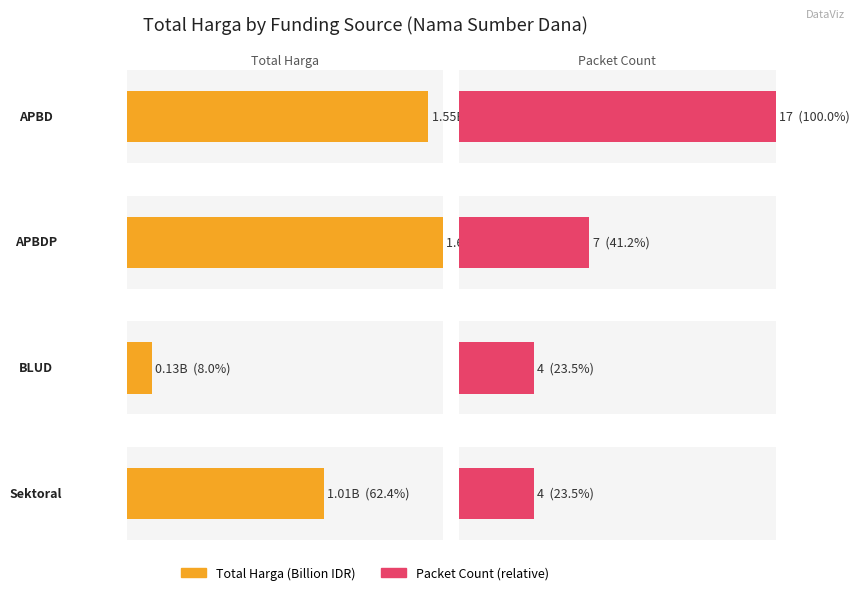

The Kode Paket series shows 832477 at 16. True or false?

False